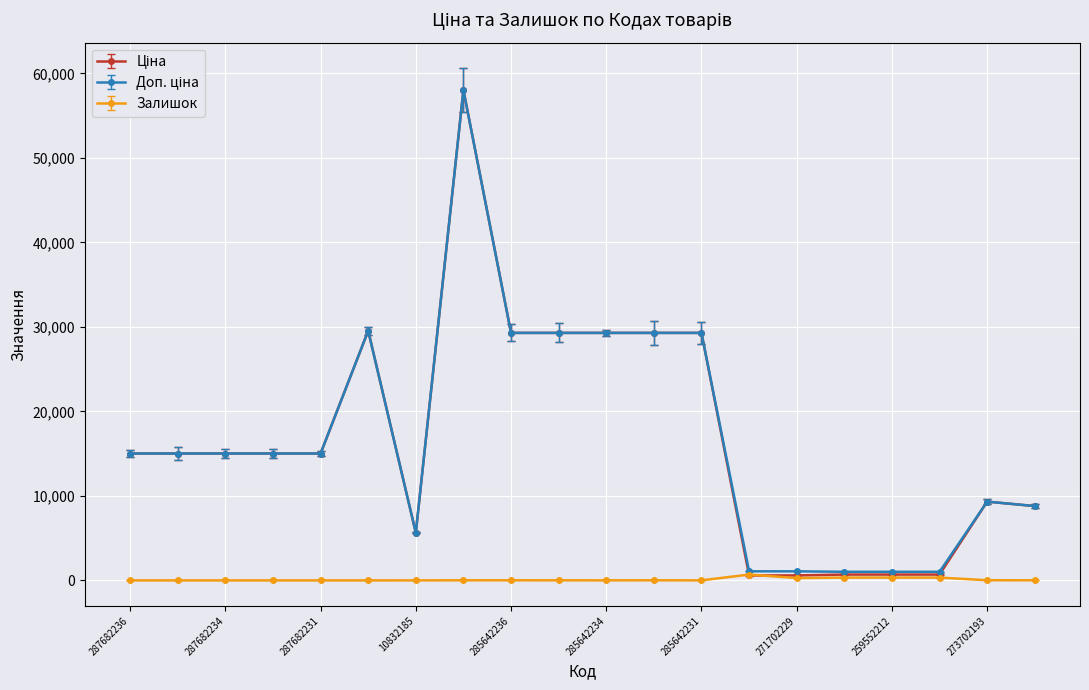

At how many categories does at least one series exceed 19560?

7